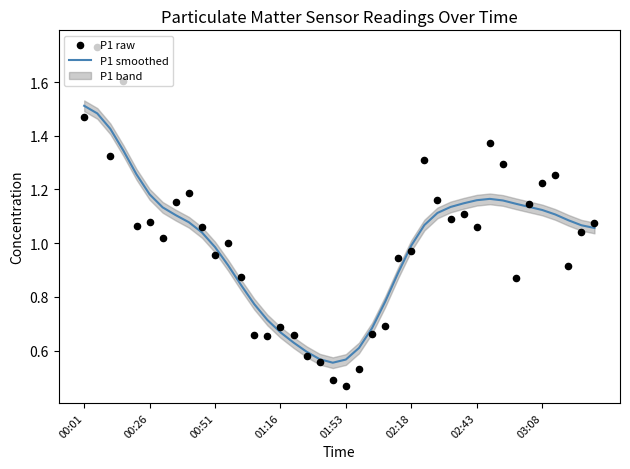

Which series has the largest total across all categories?

P1 smoothed